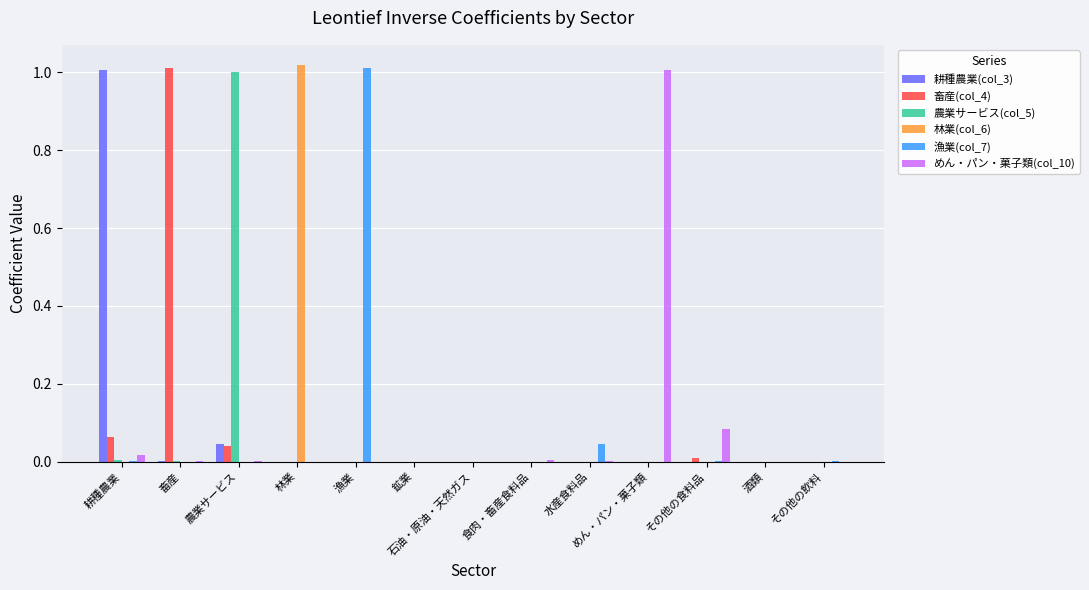

Between めん・パン・菓子類 and その他の食料品, which series saw the biggest shift?

めん・パン・菓子類(col_10)